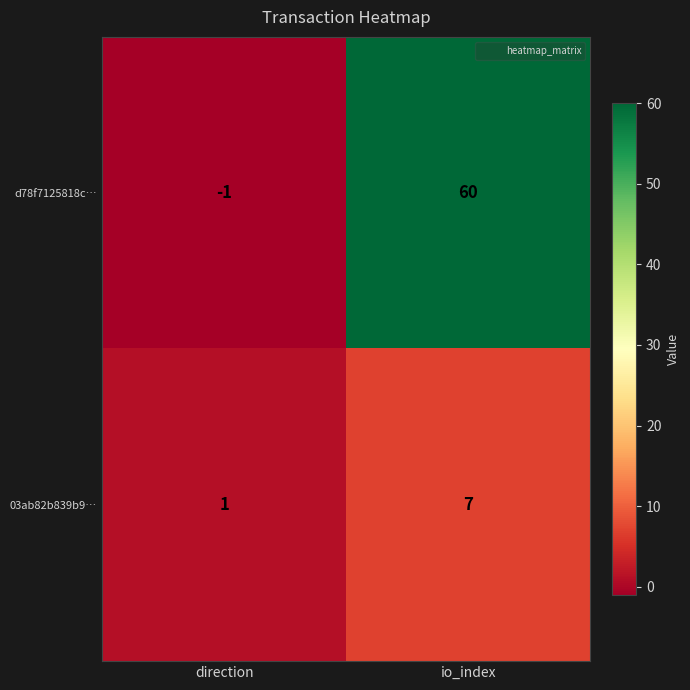

Rank the series at io_index from lowest to highest value.

03ab82b839b9…, d78f7125818c…